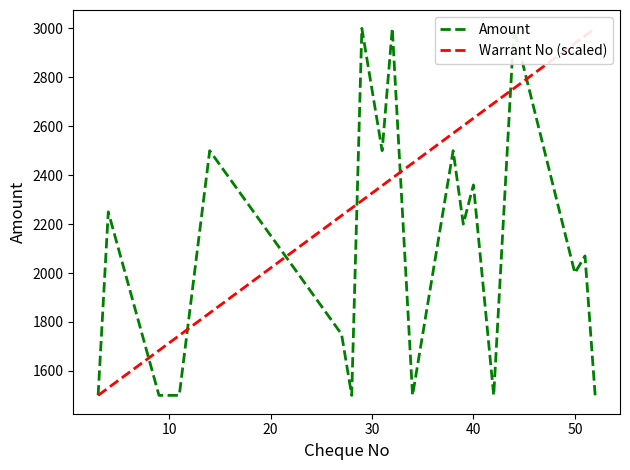

List the series in order of their overall mean, lowest first.

Amount, Warrant No (scaled)